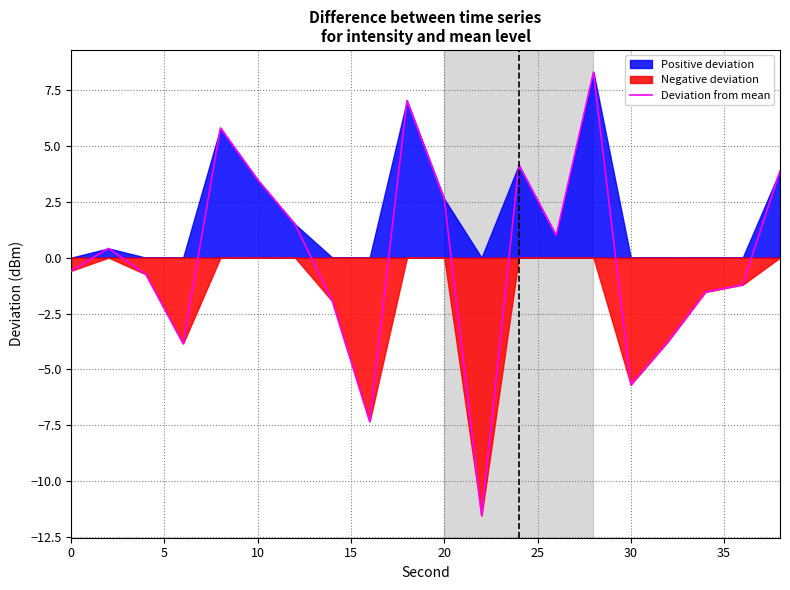

Is it true that the value at 0 is -0.6?

True